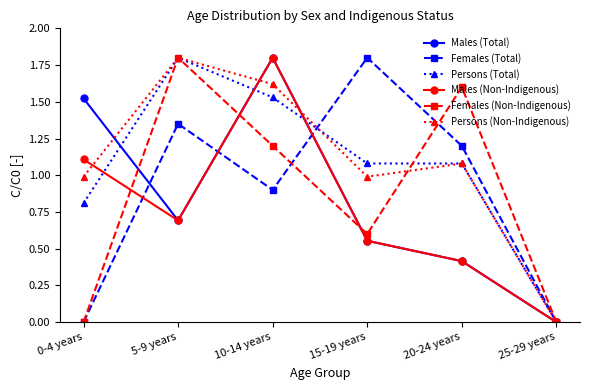

Rank the categories by Males (Total) value from lowest to highest.

25-29 years, 20-24 years, 15-19 years, 5-9 years, 0-4 years, 10-14 years